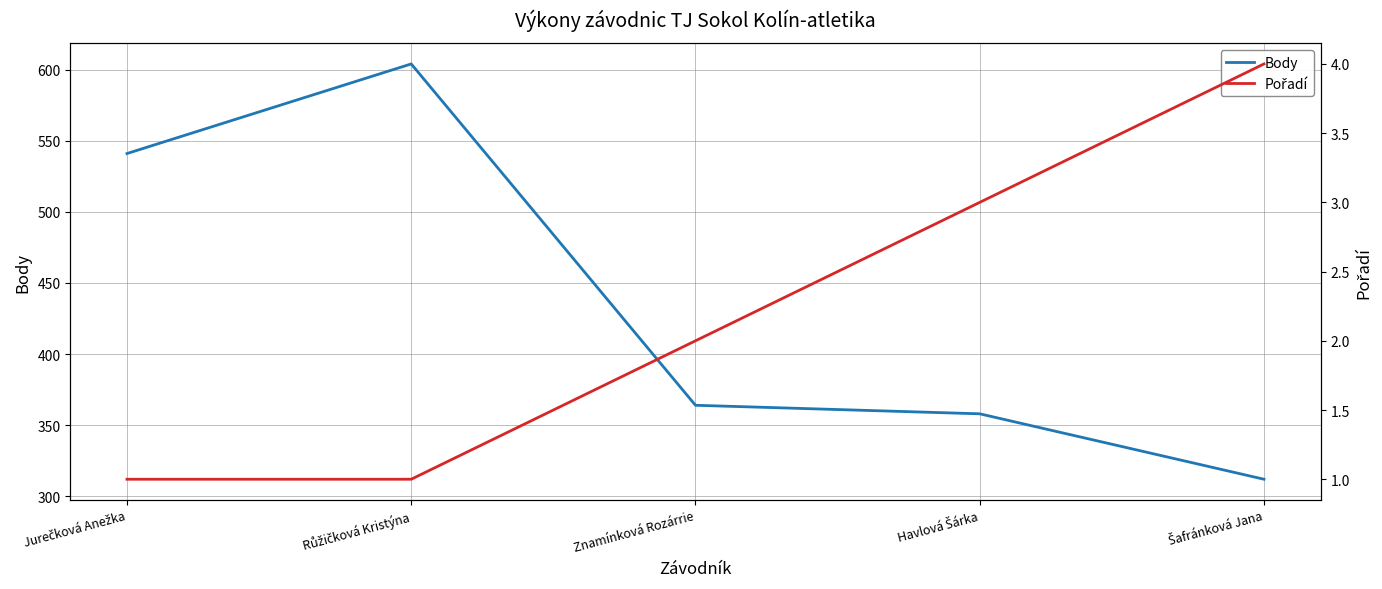

What is the label of the 5th point from the left?

Šafránková Jana